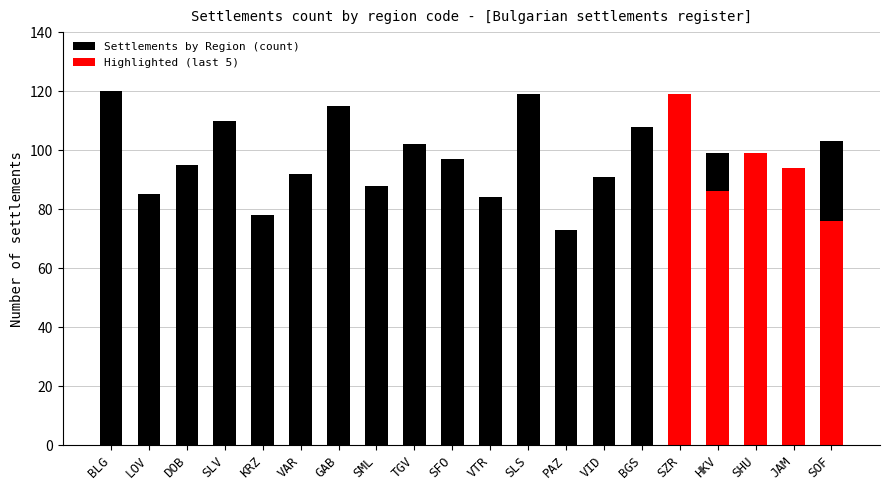

What is the change in value from PAZ to BGS?

+35